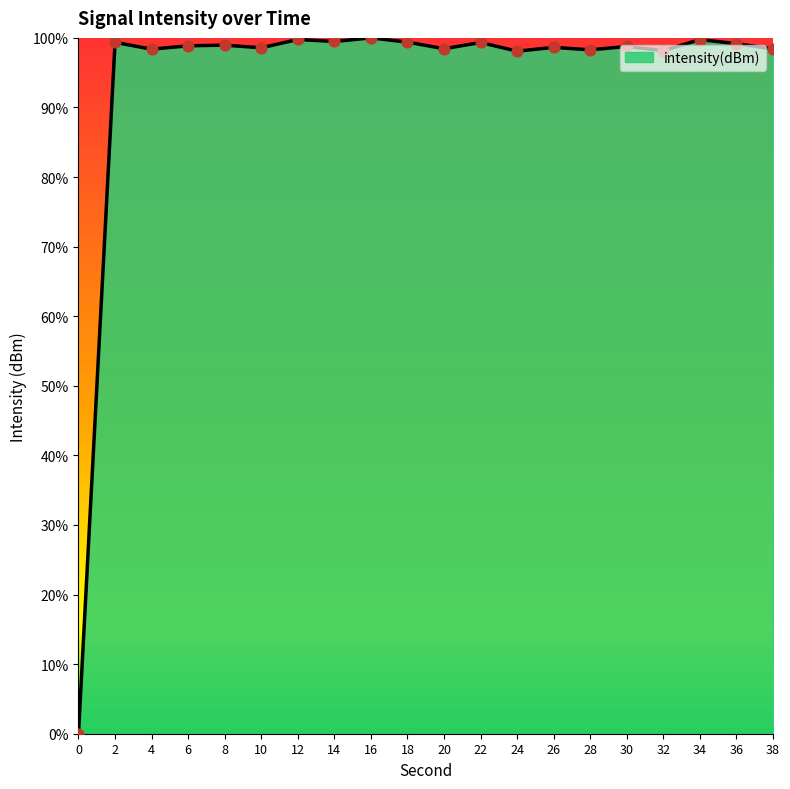

What is the change in value from 12 to 32?

-1.6